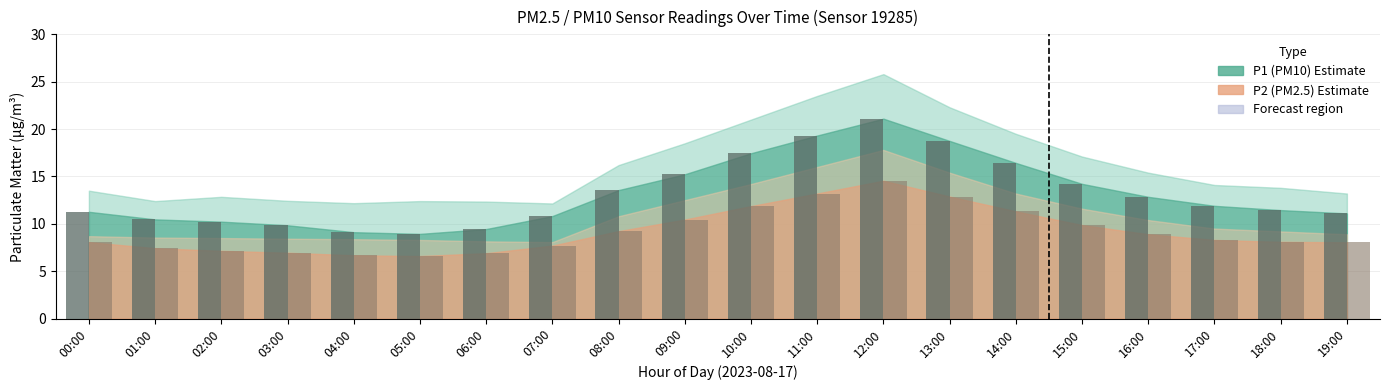

At which category is the sum across all series the highest?

12:00